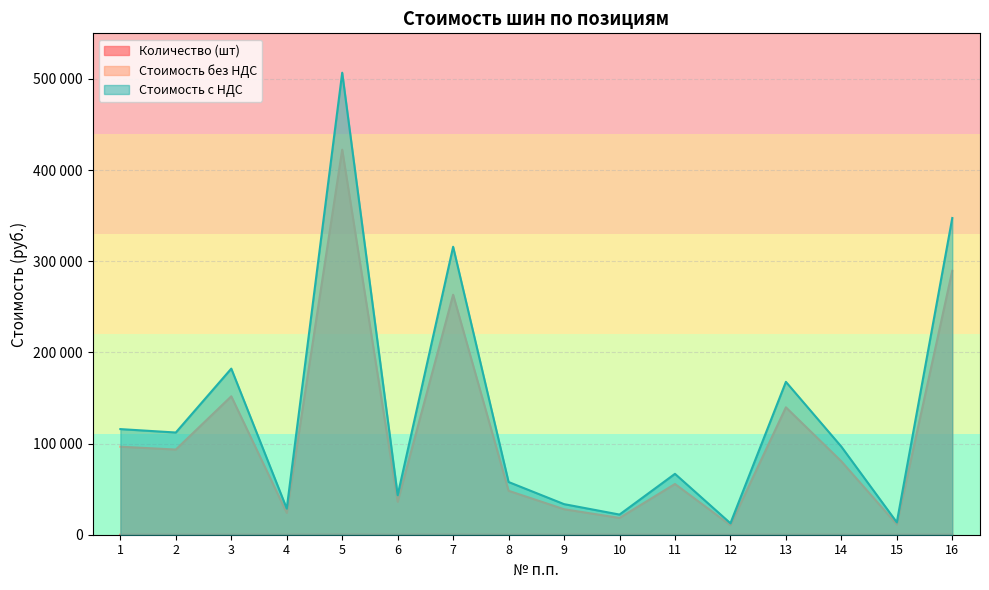

Which series has the widest spread of values?

Стоимость с НДС